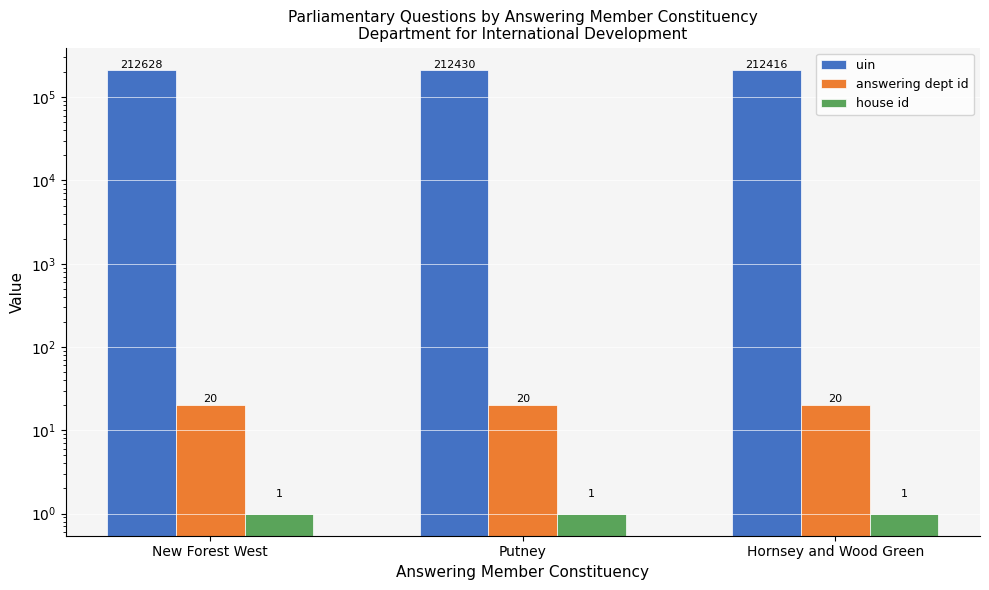

The value of answering dept id at Hornsey and Wood Green is 20. True or false?

True